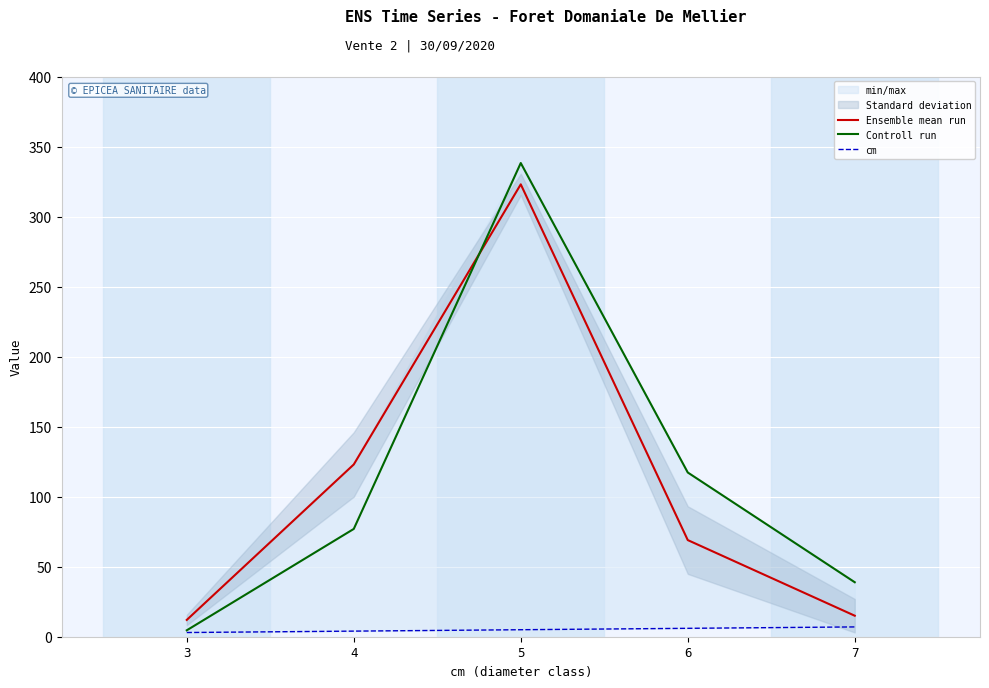

Reading left to right, list all the values displayed in this chart.

Ensemble mean run: 3=12.0	4=123.0	5=323.0	6=69.0	7=15.0
Controll run: 3=4.6	4=77.0	5=338.2	6=117.3	7=38.9
cm: 3=3.0	4=4.0	5=5.0	6=6.0	7=7.0